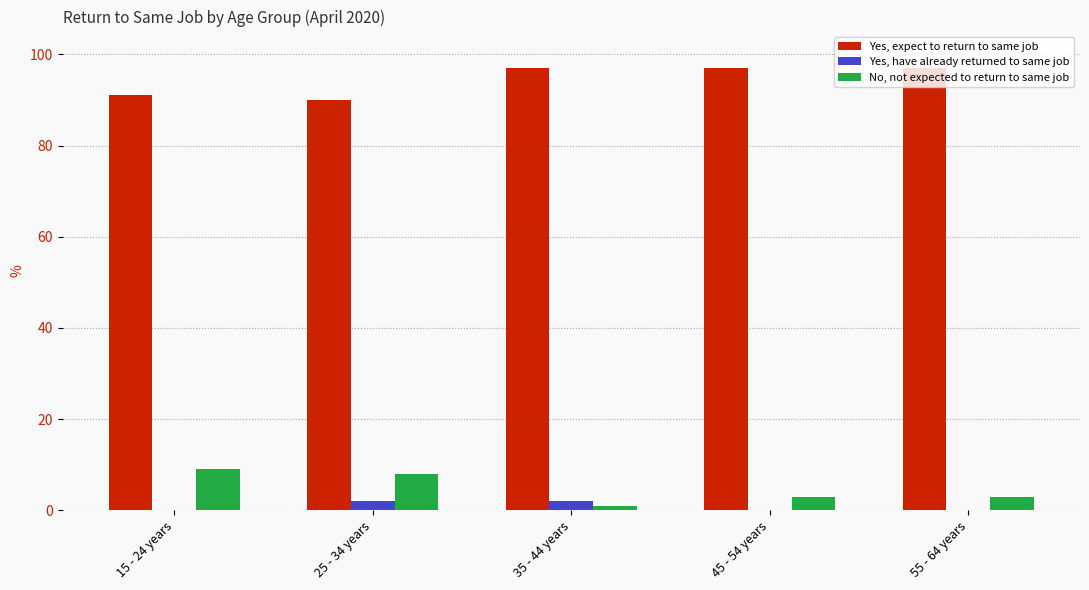

True or false: Yes, have already returned to same job has a value of 0 at 15 - 24 years.

True